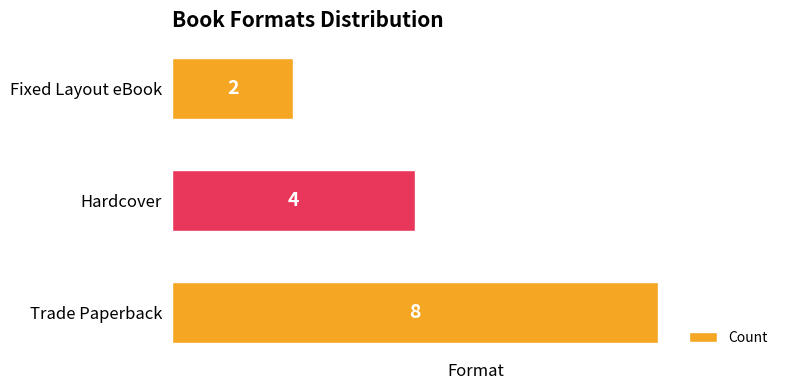

Which label corresponds to the smallest value in the chart?

Fixed Layout eBook